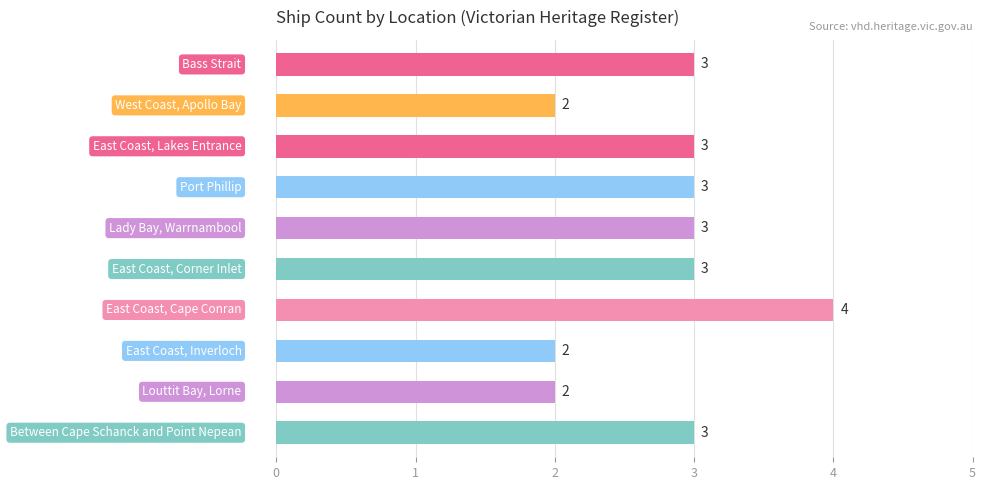

How many values are between 2 and 3?

9